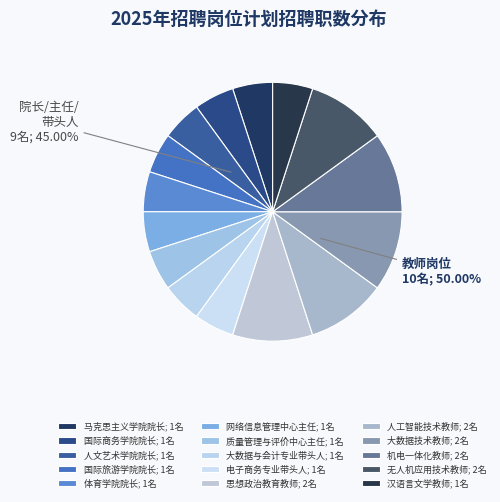

Which category has the smallest portion of the pie?

马克思主义学院院长